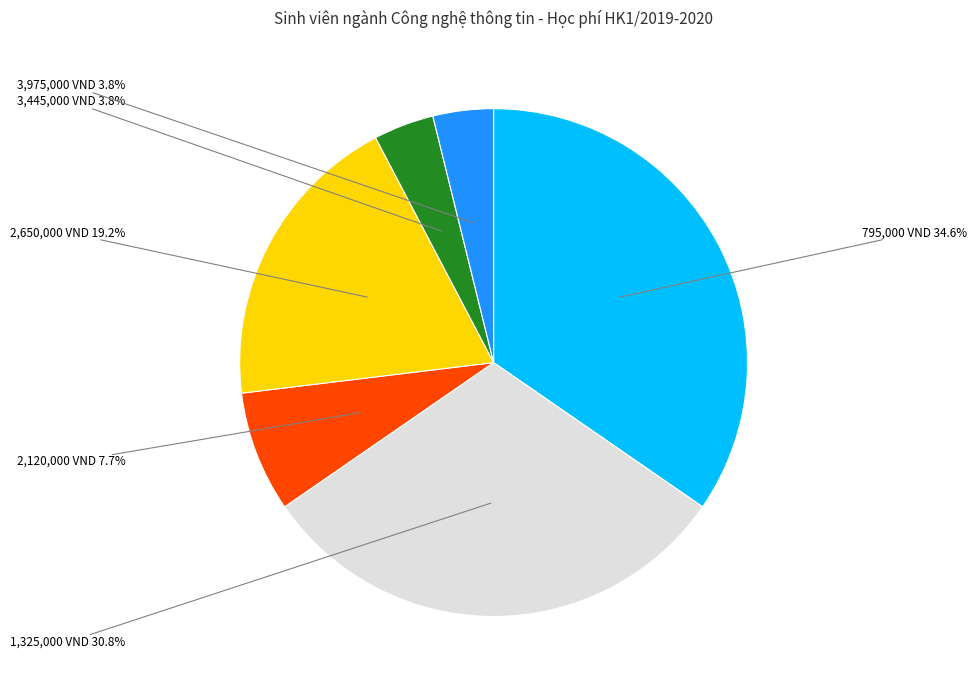

Does any single category account for the majority?

No